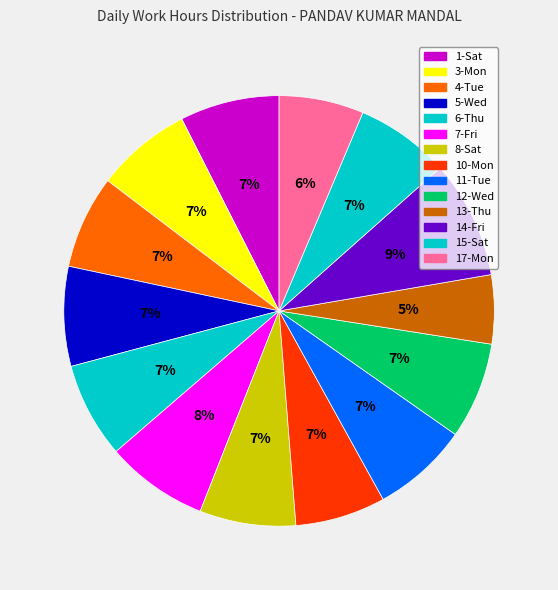

How many slices are in this pie chart?

14